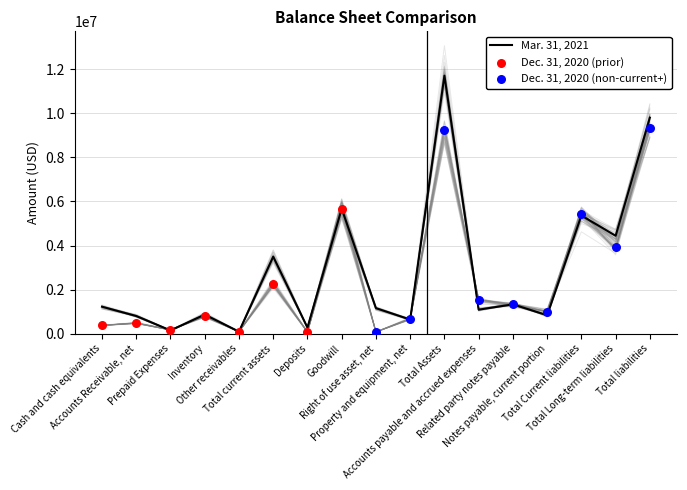

Which series has the widest spread of Y values?

Mar. 31, 2021